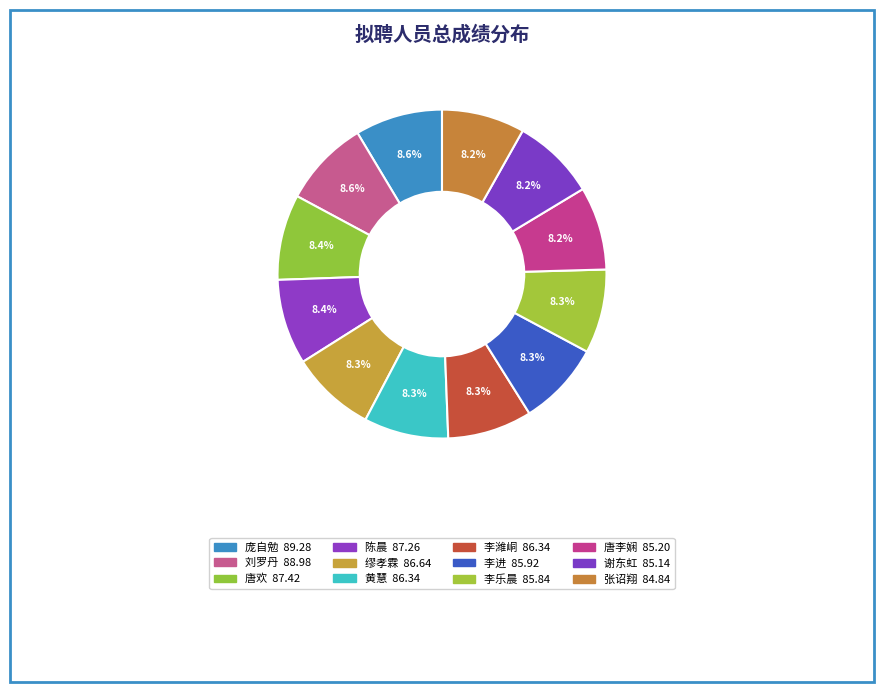

What is the ratio of the value at 李乐晨 to the value at 唐欢?

1.0